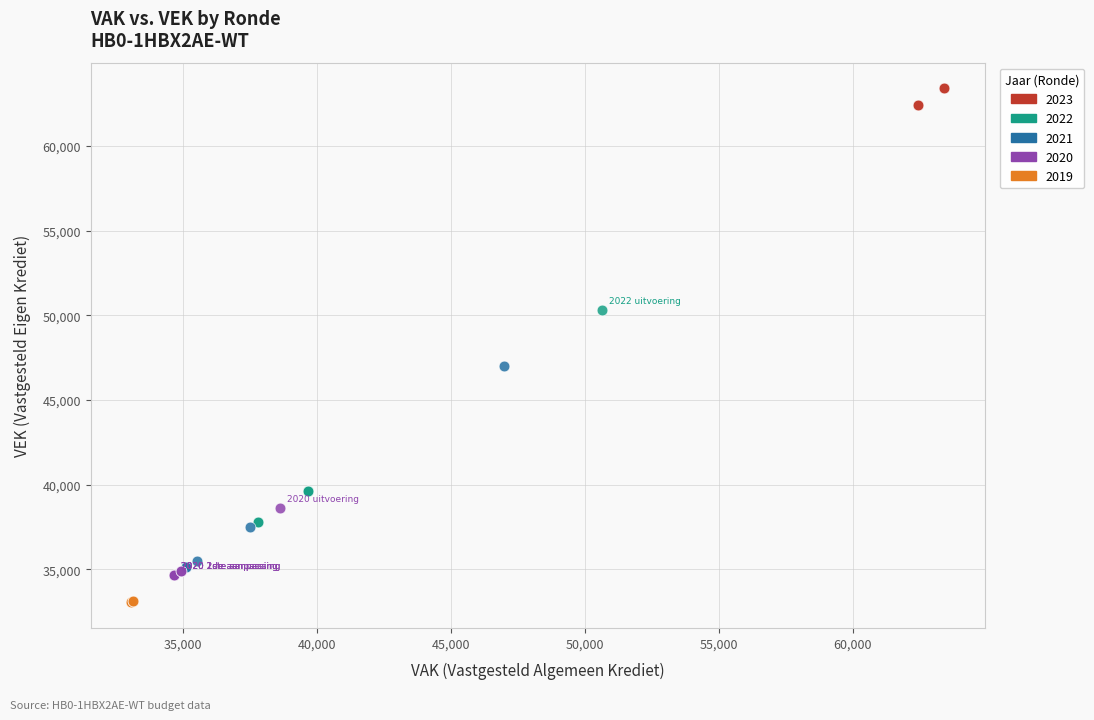

Which series reaches the minimum Y coordinate?

2019